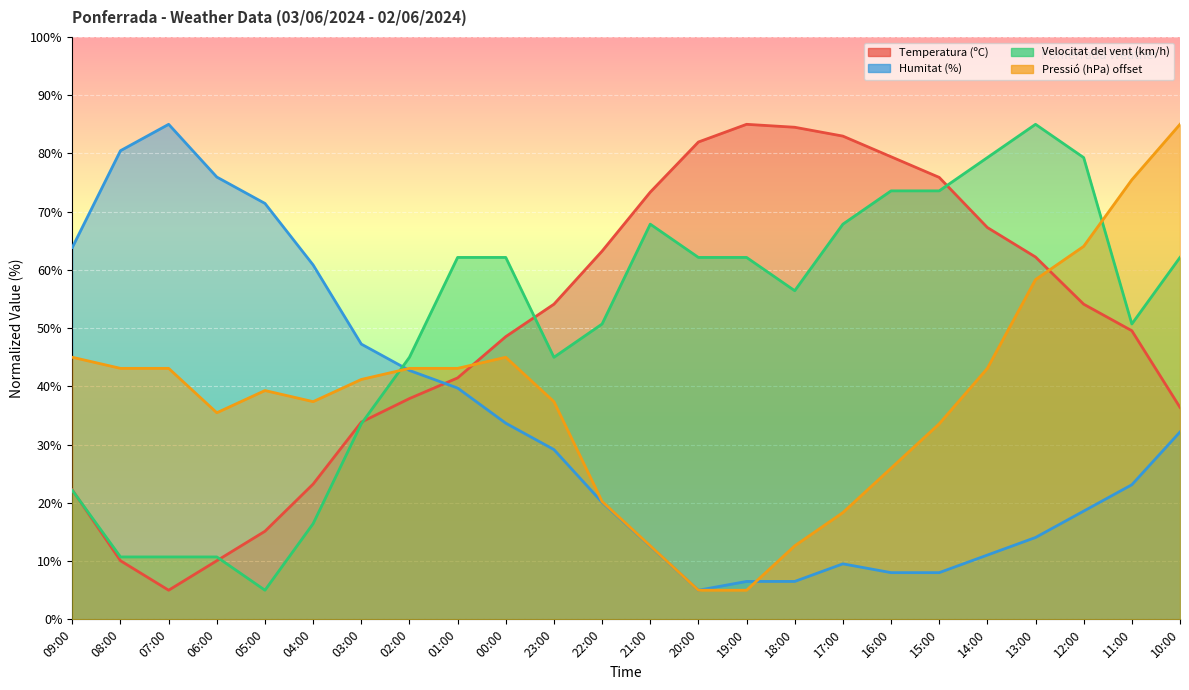

What is the average value of the Temperatura (ºC) series?

49.9